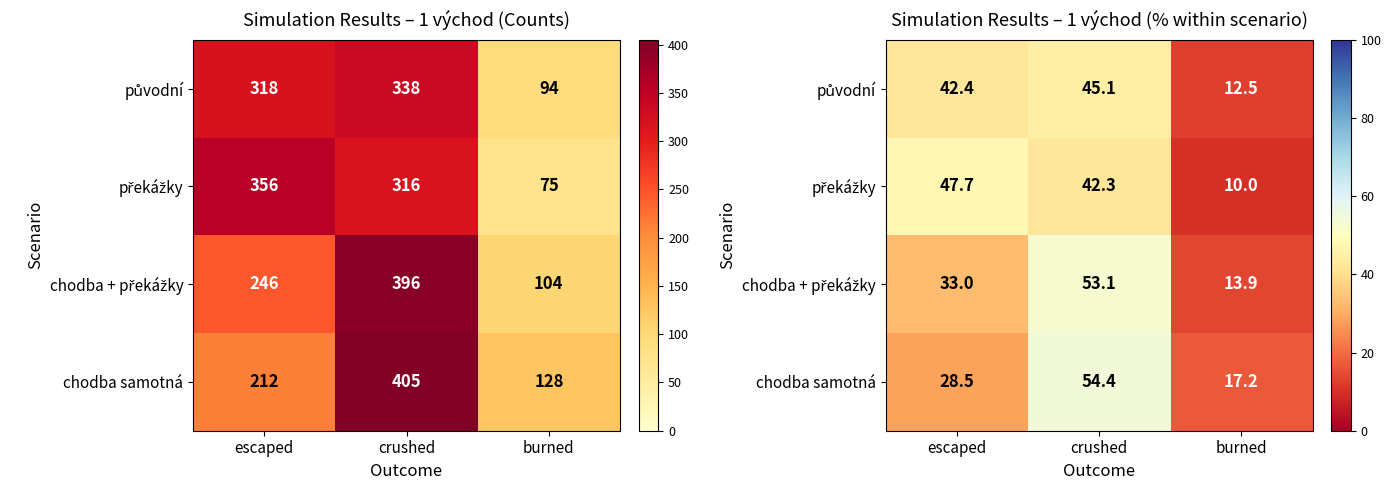

At which label does překážky reach its minimum?

burned